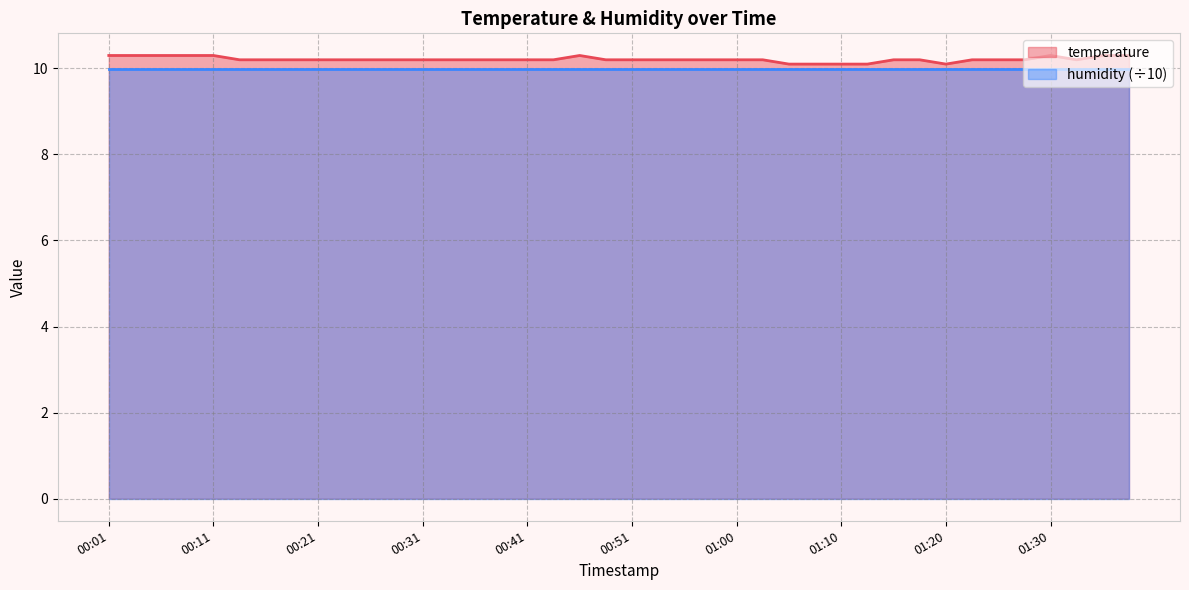

The value at 01:03 is 5.1. True or false?

False